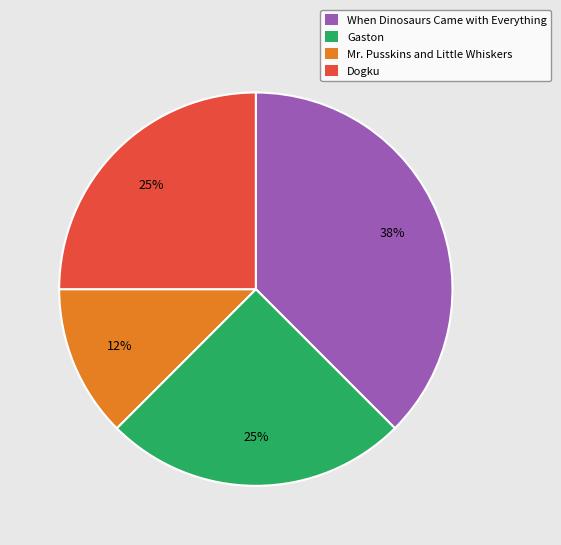

Does Gaston represent more than half of the total?

No